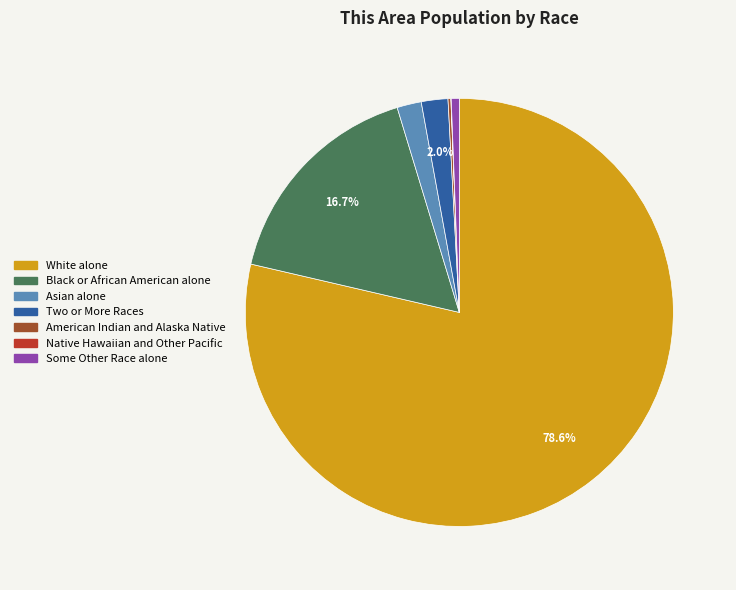

Does Some Other Race alone account for over 50% of the chart?

No